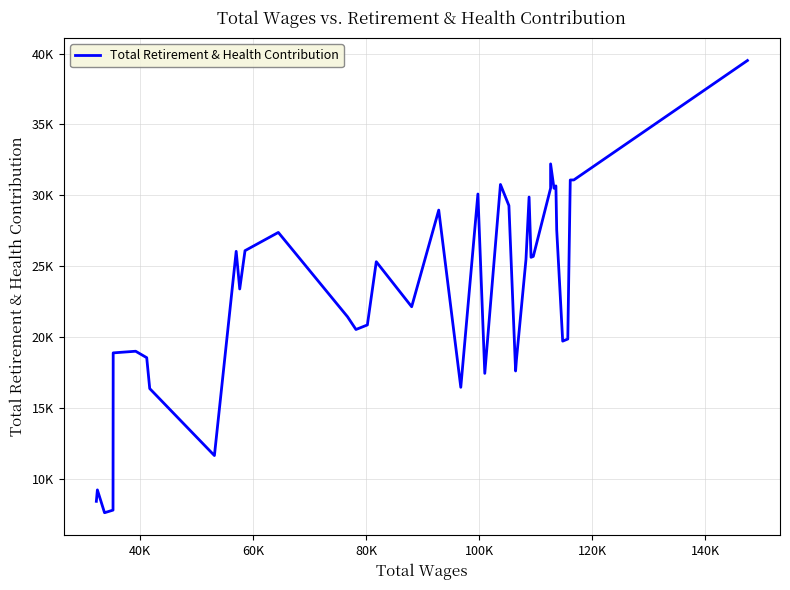

What is the sum of all values?

919194